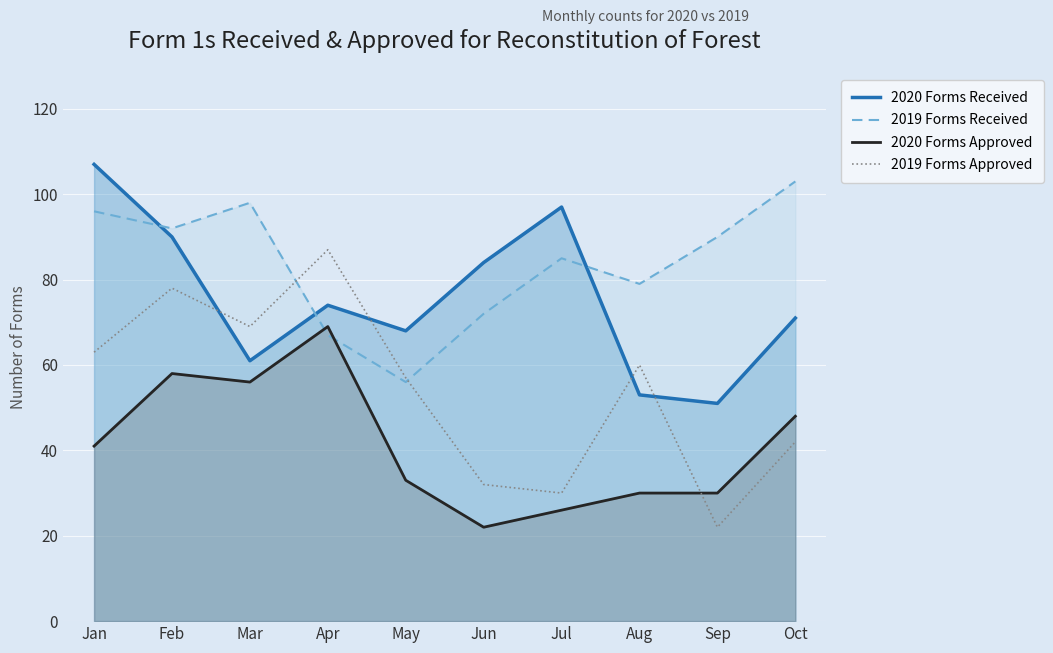

What is the approximate value of 2019 Forms Approved at Feb?

78